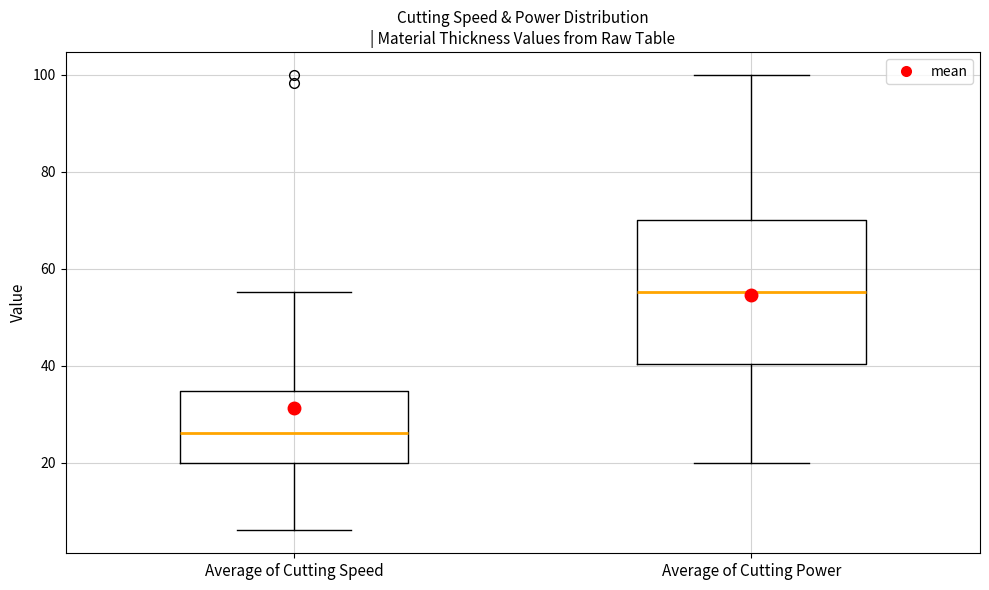

Reading left to right, transcribe this box plot: for each box, give where its median line is, the range the box spans, and where its two whiskers end, as read against the y-axis. The values are not printed on the chart, so give them approximately, as read against the axis.

Average of Cutting Speed: median 26, box 20 to 34, whiskers 6 to 56
Average of Cutting Power: median 56, box 40 to 70, whiskers 20 to 100